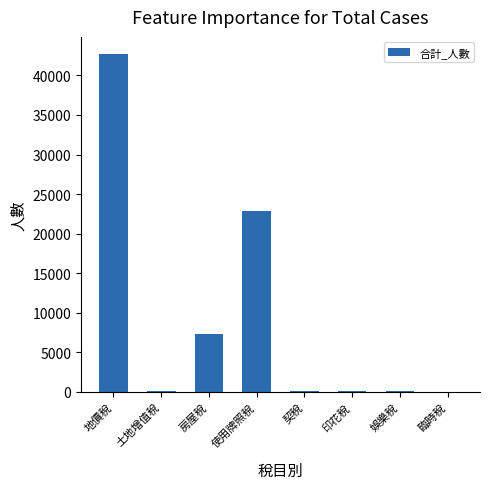

What is the sum of all values?

73220